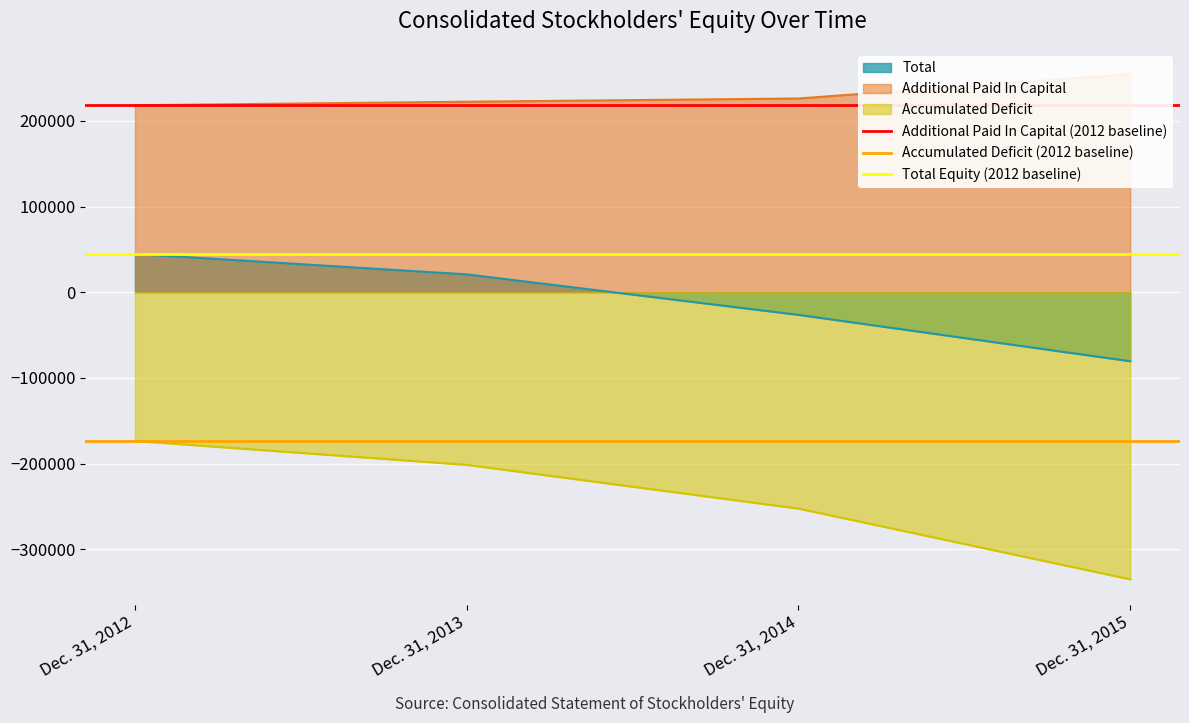

Rank the categories by Total value from lowest to highest.

Dec. 31, 2015, Dec. 31, 2014, Dec. 31, 2013, Dec. 31, 2012